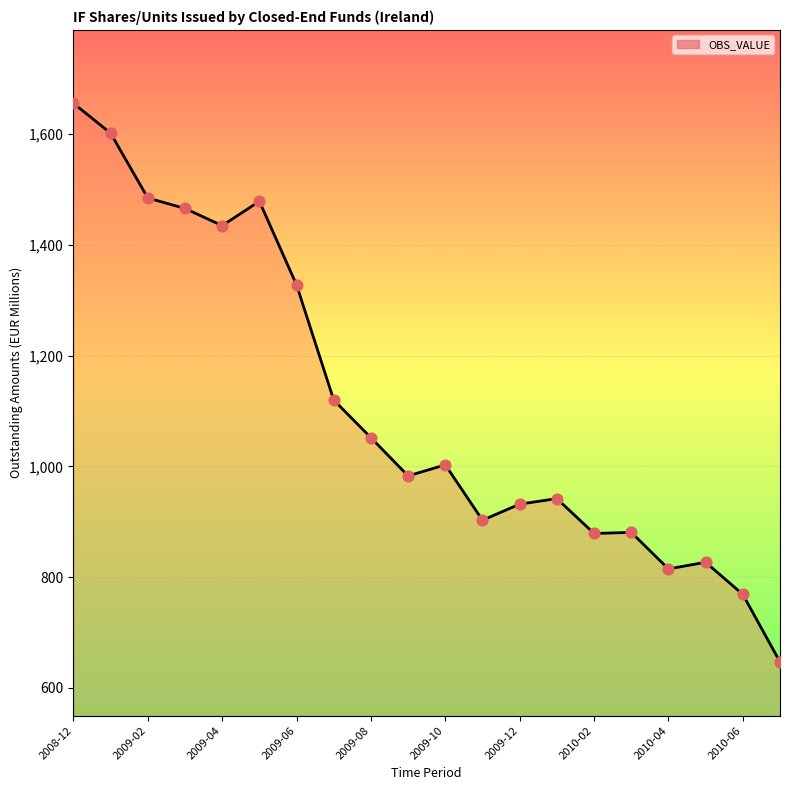

What is the difference between the maximum and minimum values?

1009